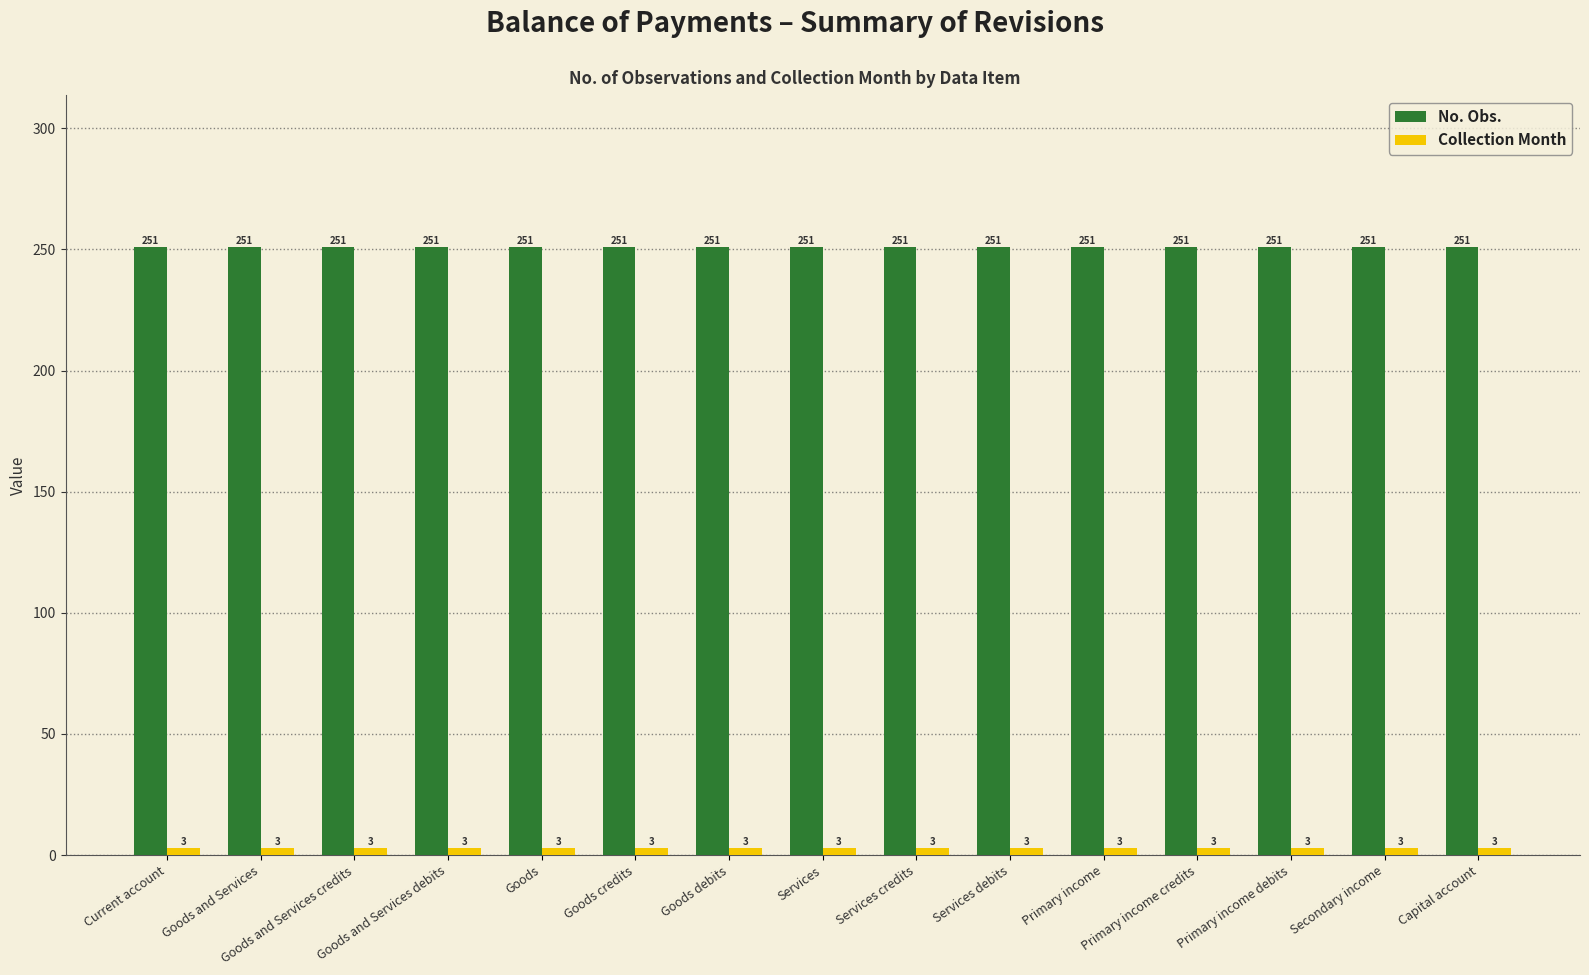

Count the number of categories in the chart.

15